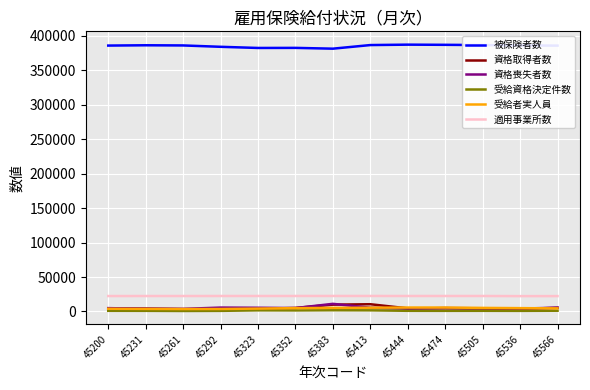

Is the value of 被保険者数 at 45261 greater than the value of 資格喪失者数 at 45566?

Yes